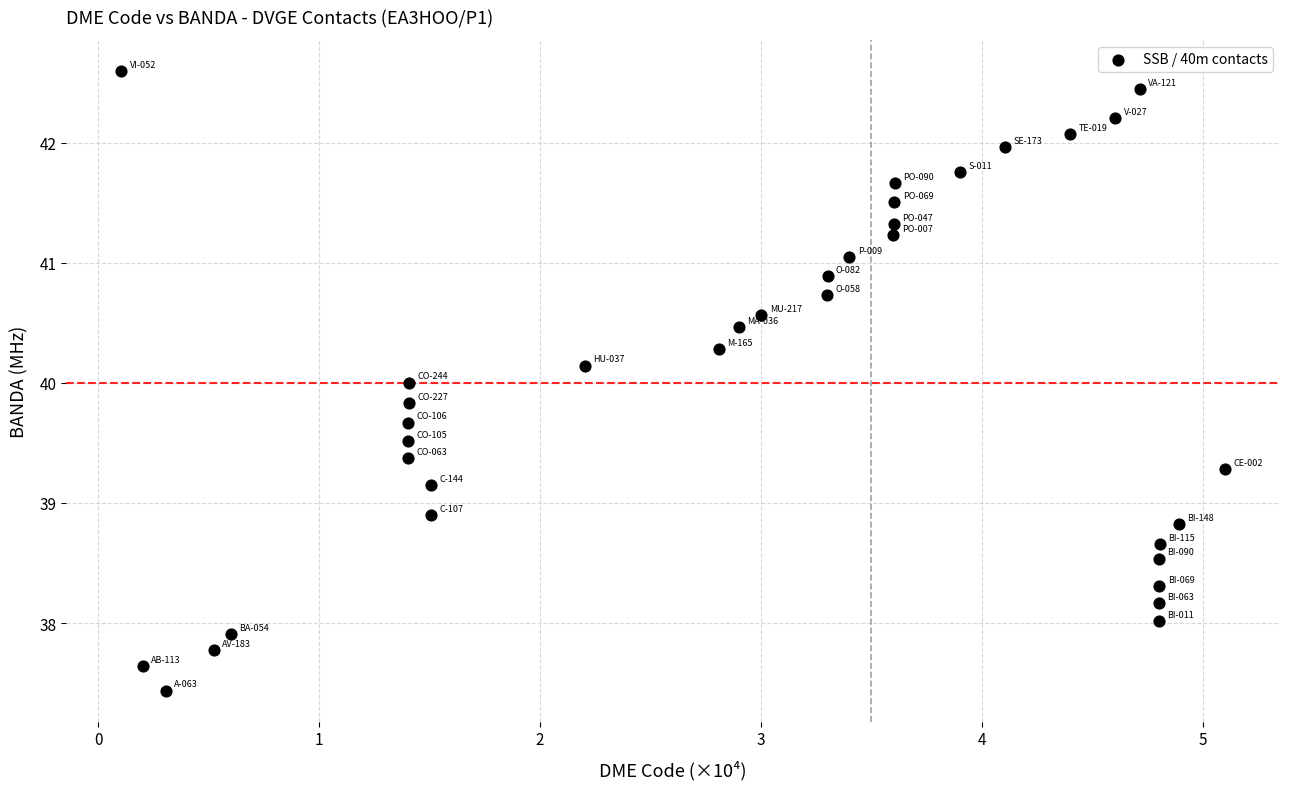

What is the range of X values (max minus min)?

5.0